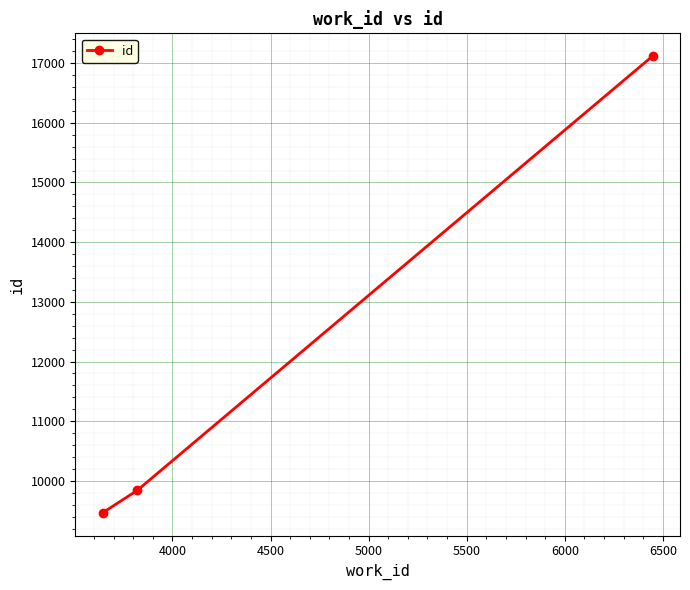

What is the maximum value shown in the chart?

17116